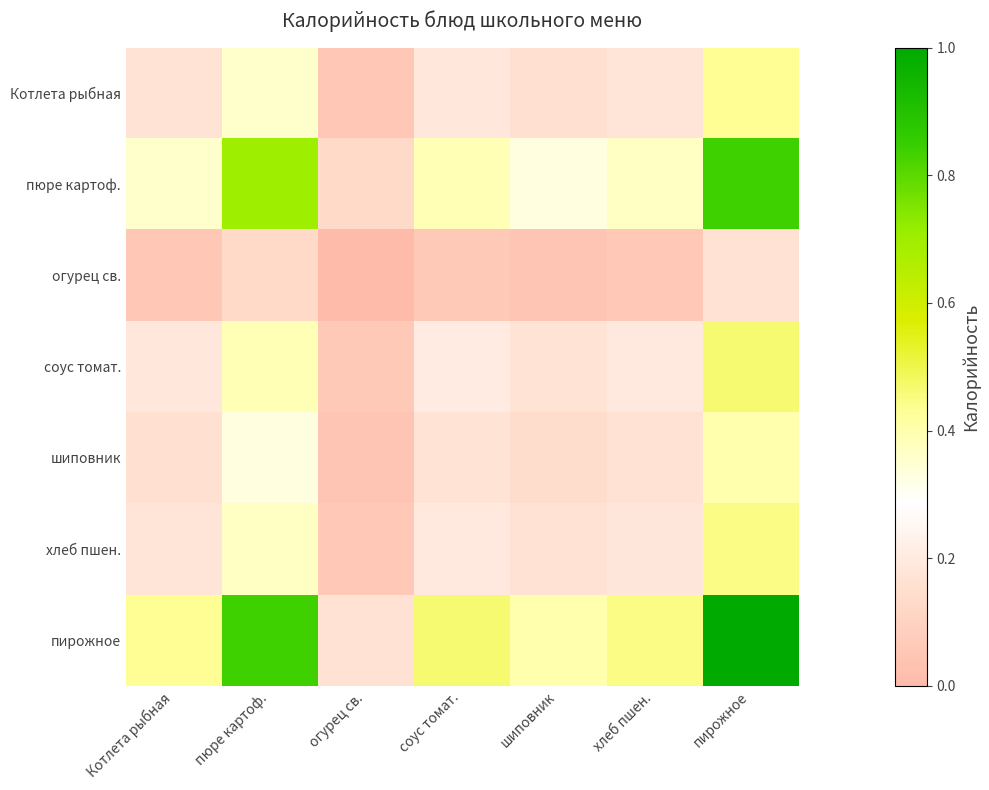

What is the spread (max minus min) of values at соус томат.?

0.4